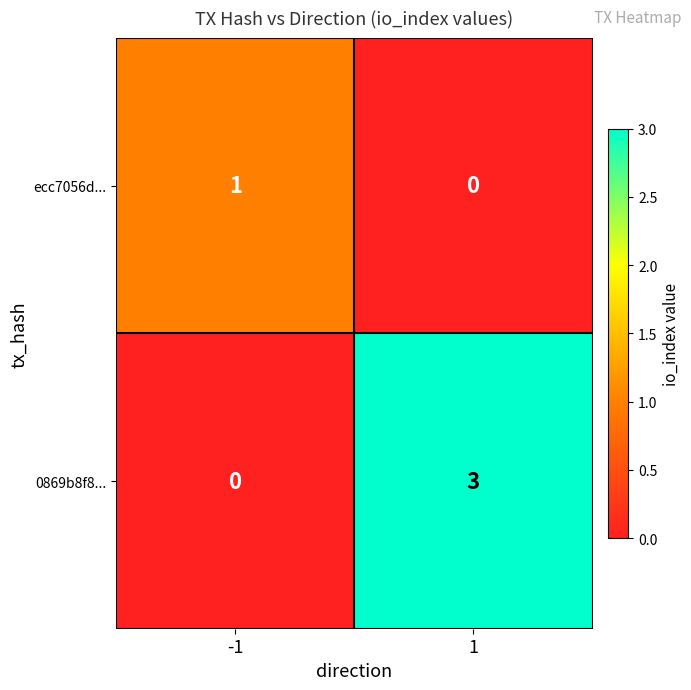

What is the spread (max minus min) of values at -1?

1